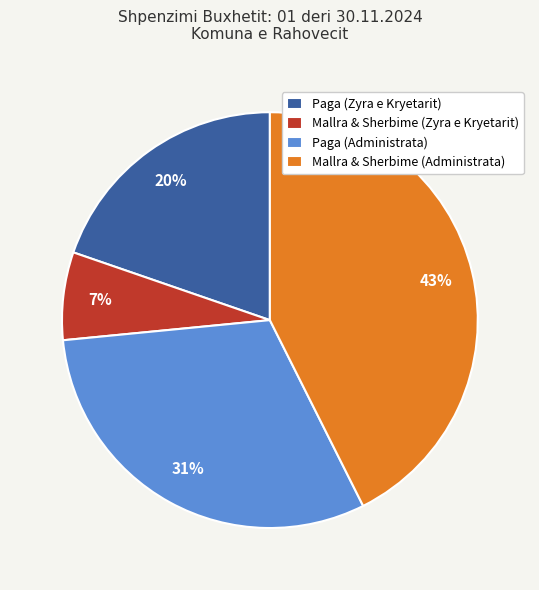

Rank the categories by value from lowest to highest.

Mallra & Sherbime (Zyra e Kryetarit), Paga (Zyra e Kryetarit), Paga (Administrata), Mallra & Sherbime (Administrata)